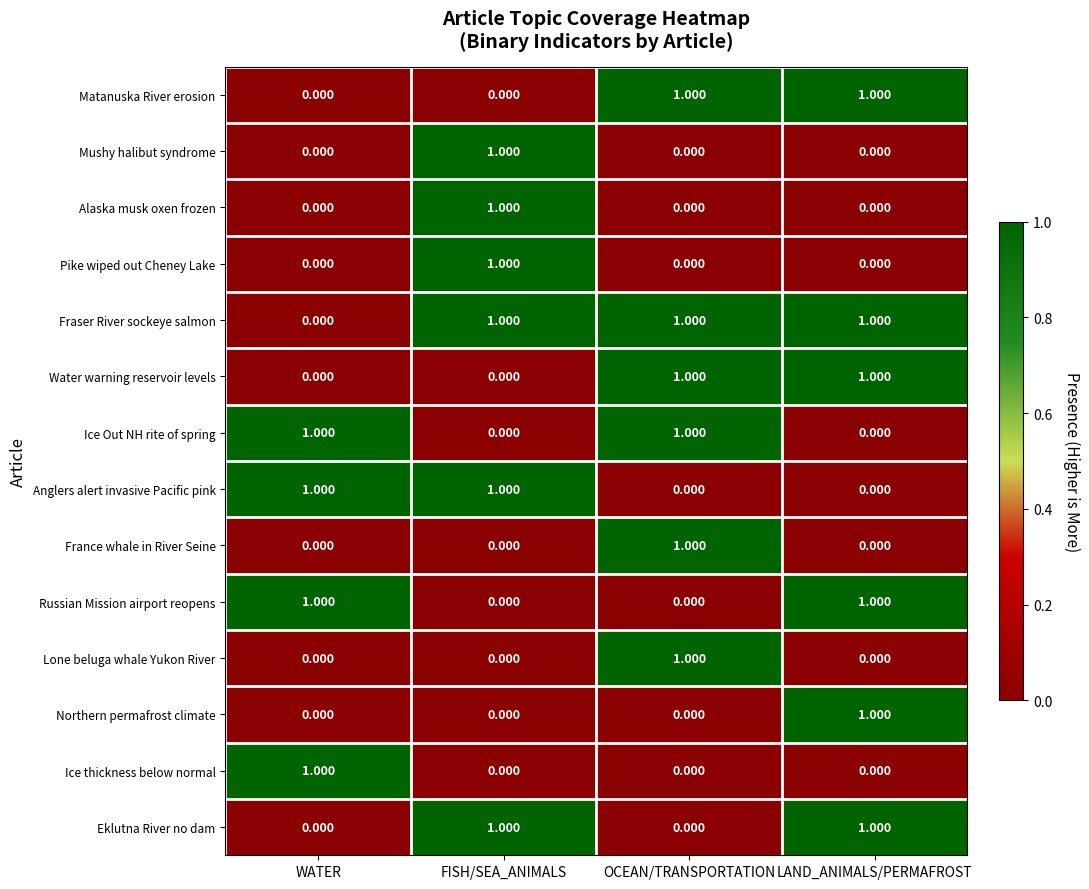

Which category has the highest value in the Northern permafrost climate series?

LAND_ANIMALS/PERMAFROST